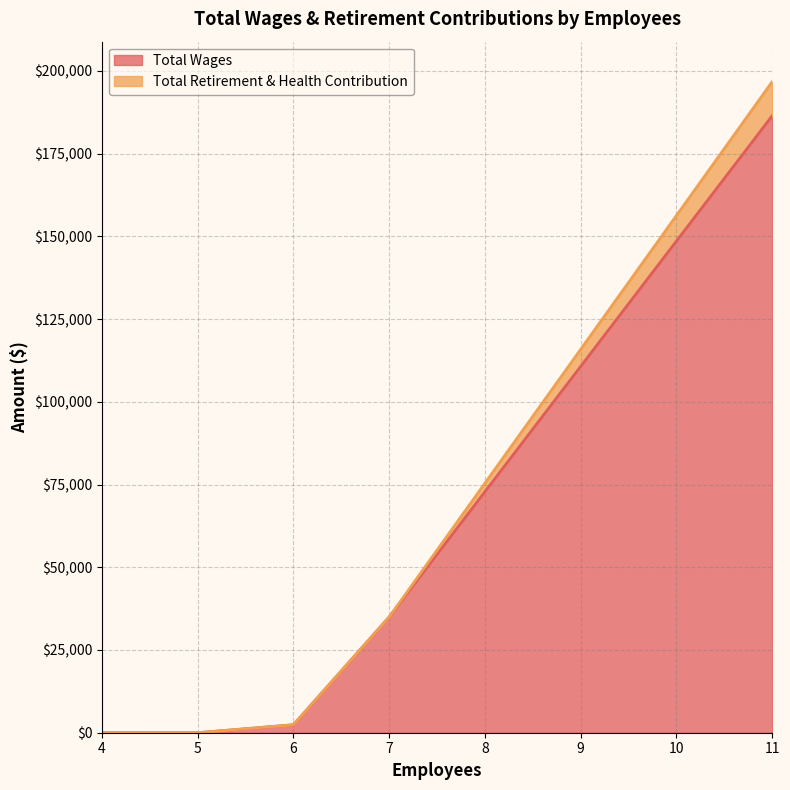

Between 6 and 11, which is larger?

11